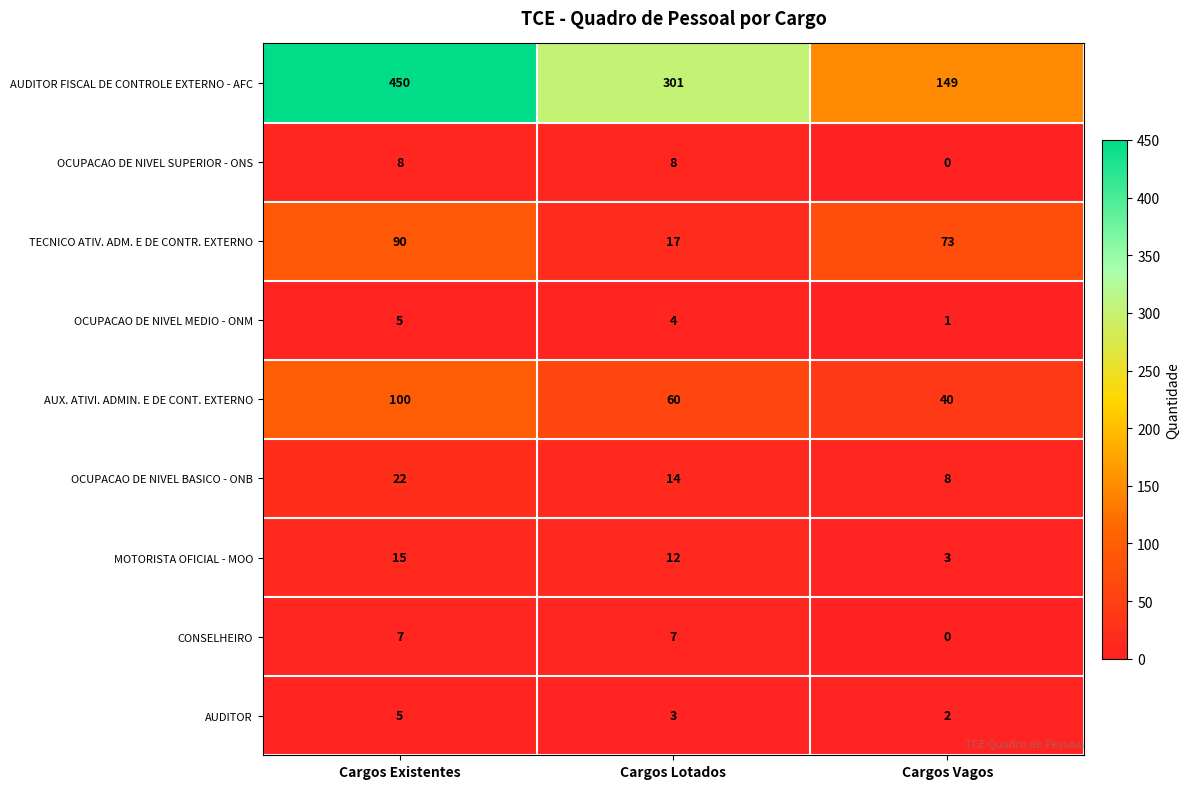

What is the maximum value shown in the chart?

450